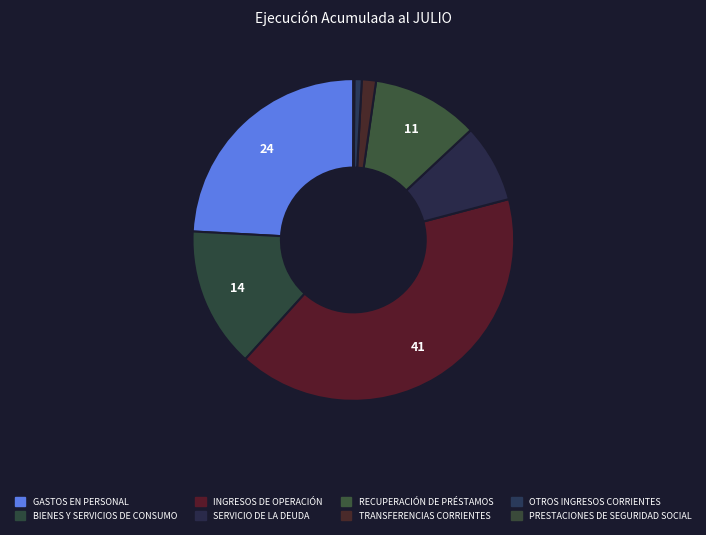

To the nearest percent, what percentage of the pie is RECUPERACIÓN DE PRÉSTAMOS?

11%